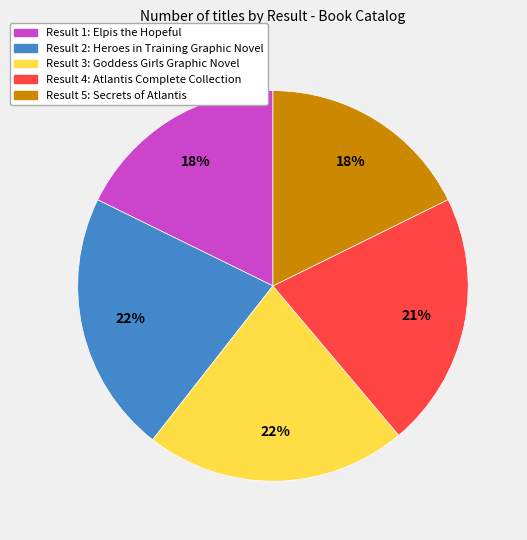

To the nearest percent, what is the difference between the largest and smallest slice percentages?

4%